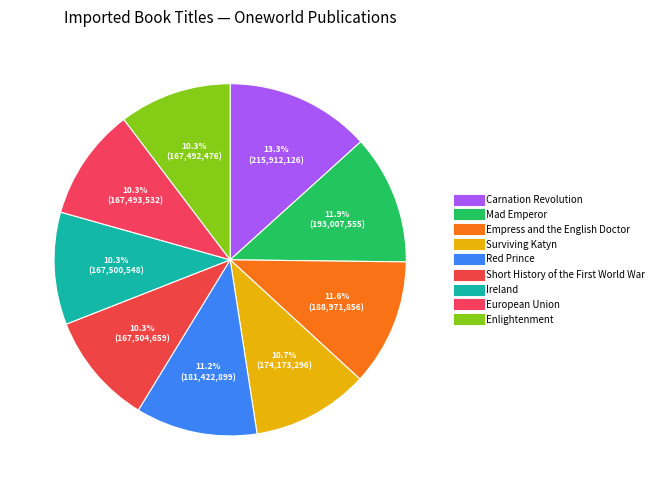

Count the number of slices in the pie.

9